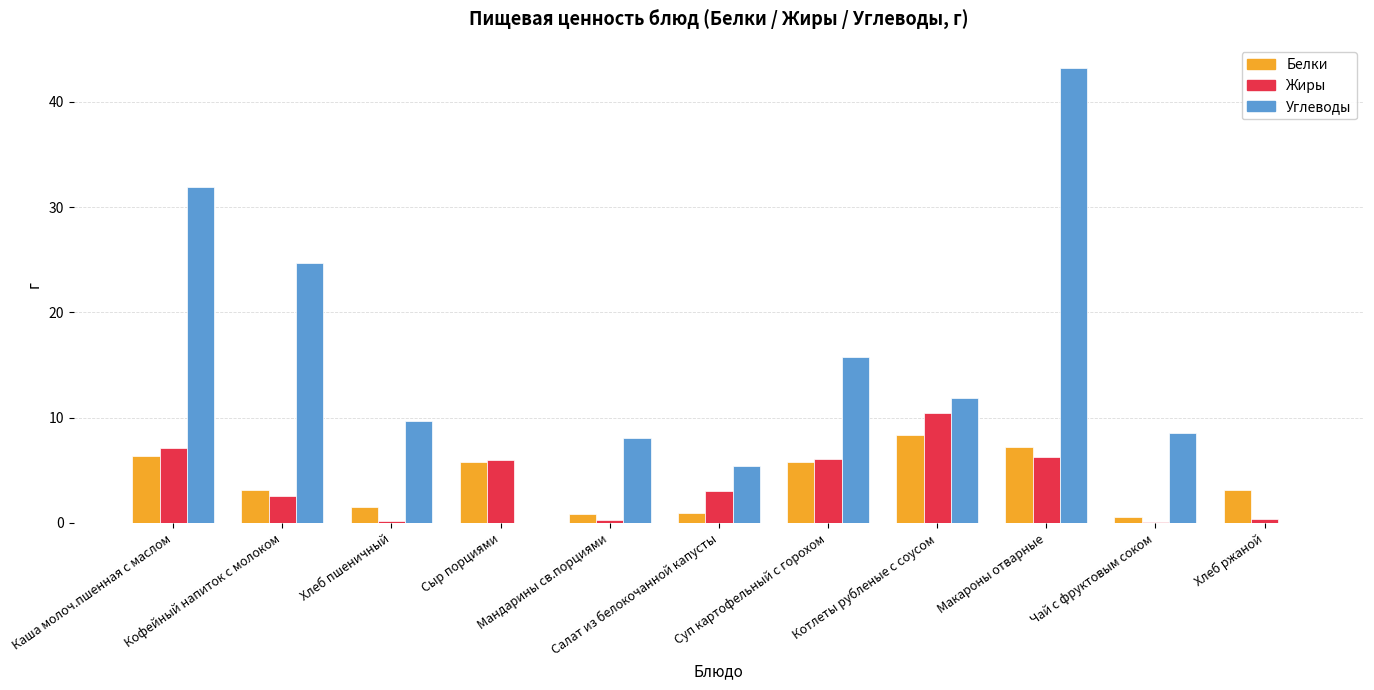

Is the value of Белки at Кофейный напиток с молоком greater than the value of Жиры at Макароны отварные?

No